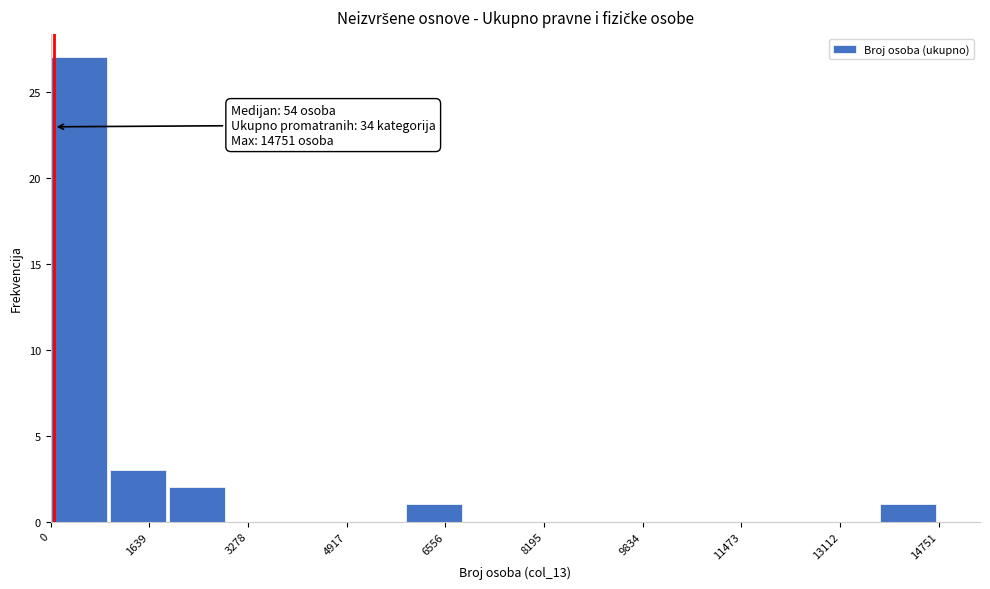

Over which range of the x-axis is the bar tallest?

0 to 1000